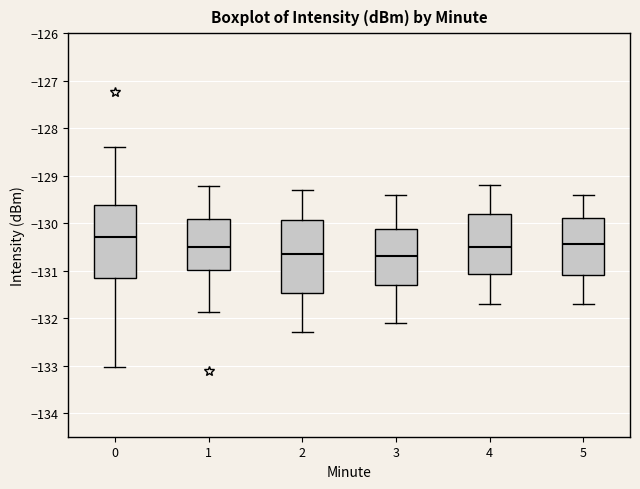

Reading left to right, transcribe this box plot: for each box, give where its median line is, the range the box spans, and where its two whiskers end, as read against the y-axis. The values are not printed on the chart, so give them approximately, as read against the axis.

0: median -130.3, box -131.2 to -129.6, whiskers -133.0 to -128.4
1: median -130.5, box -131.0 to -129.9, whiskers -131.9 to -129.2
2: median -130.6, box -131.5 to -129.9, whiskers -132.3 to -129.3
3: median -130.7, box -131.3 to -130.1, whiskers -132.1 to -129.4
4: median -130.5, box -131.1 to -129.8, whiskers -131.7 to -129.2
5: median -130.4, box -131.1 to -129.9, whiskers -131.7 to -129.4